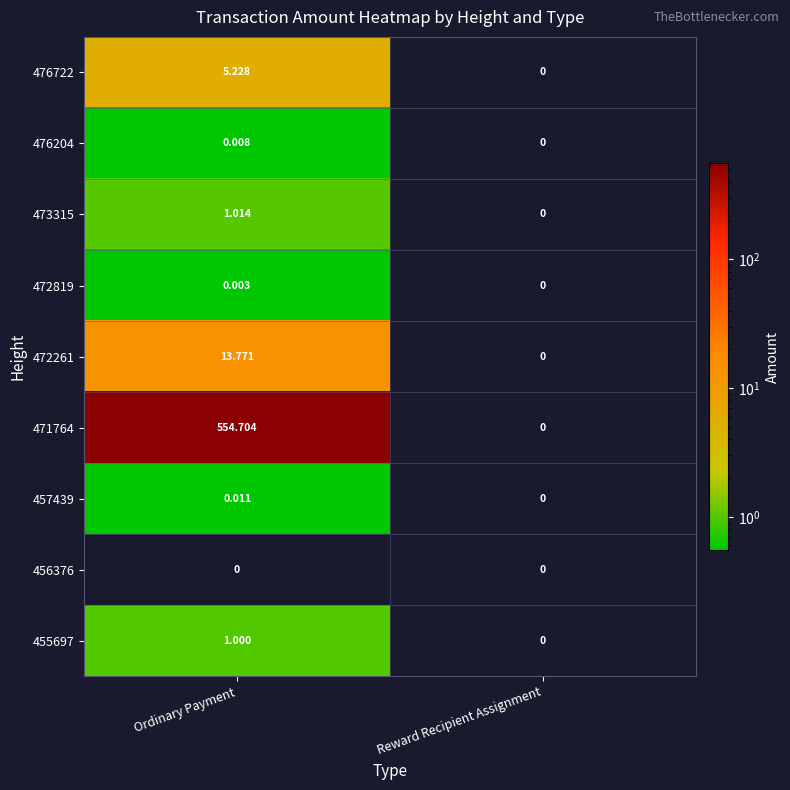

How many data points in 473315 are less than 1?

1